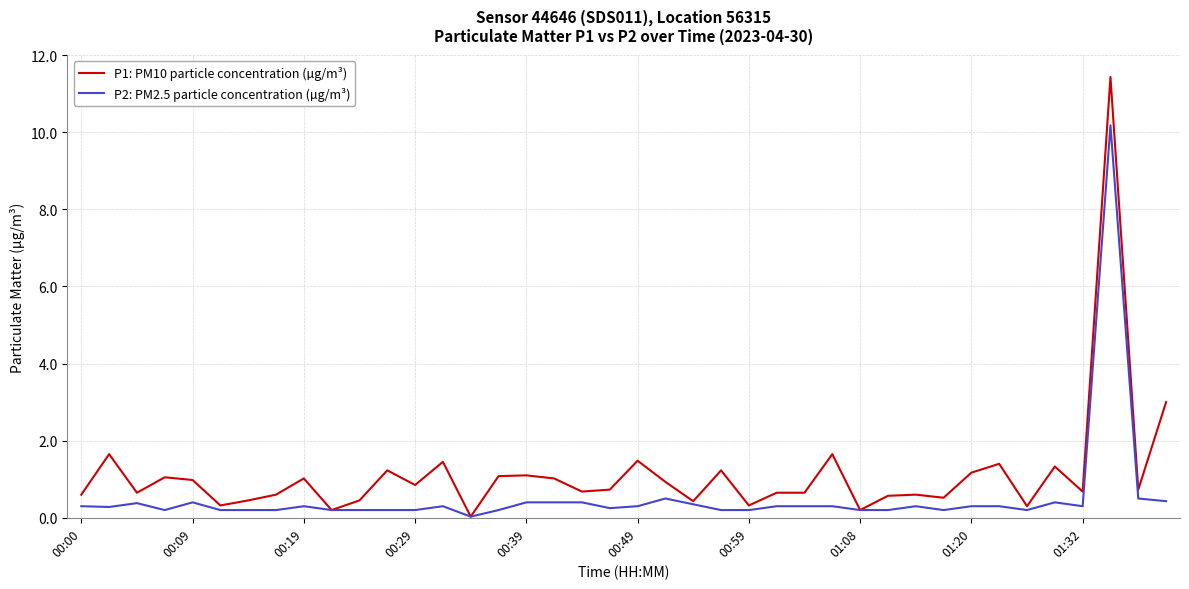

Which series has the largest total across all categories?

P1: PM10 particle concentration (µg/m³)